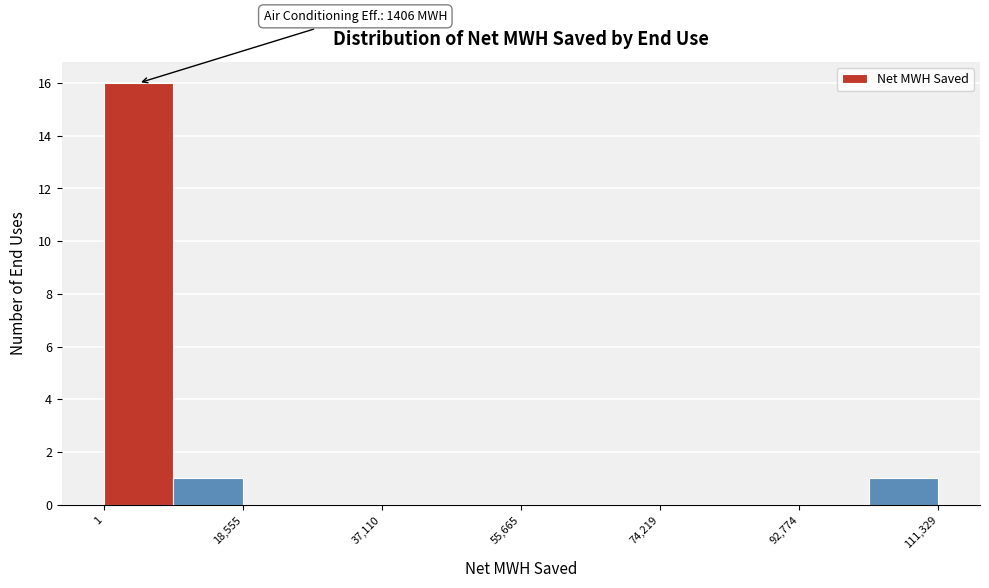

Over which range of the x-axis is the bar tallest?

0 to 10000